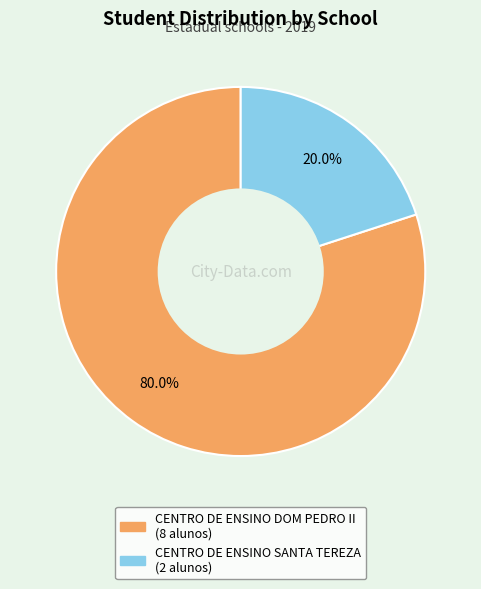

To the nearest percent, what portion does CENTRO DE ENSINO DOM PEDRO II represent?

80%